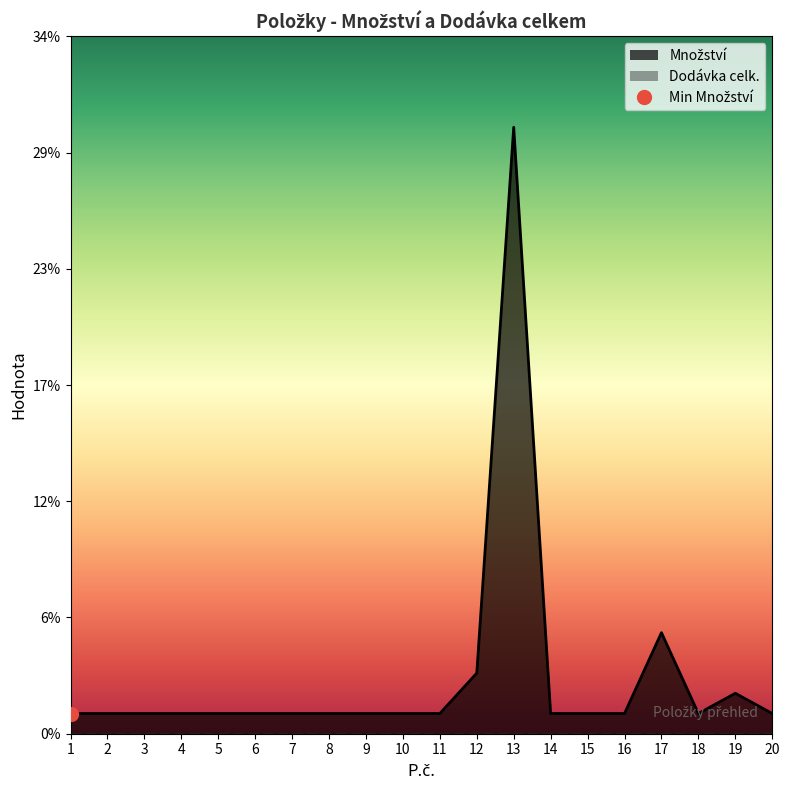

True or false: there are more than 0 points higher than both neighbors.

True